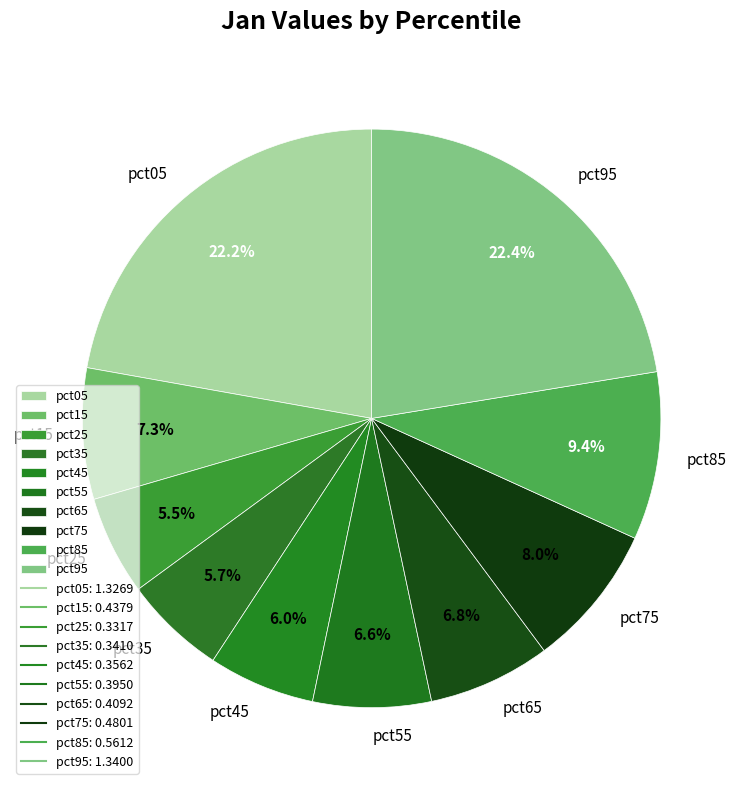

How many slices are in this pie chart?

10